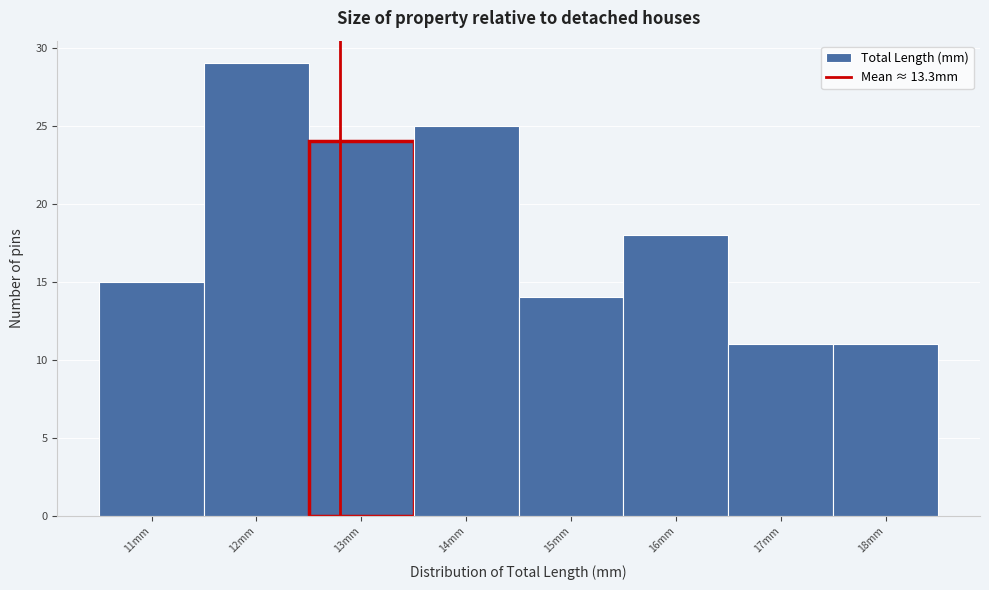

Reading right to left, what are all the values shown in this chart?

18mm=11	17mm=11	16mm=18	15mm=14	14mm=25	13mm=24	12mm=29	11mm=15